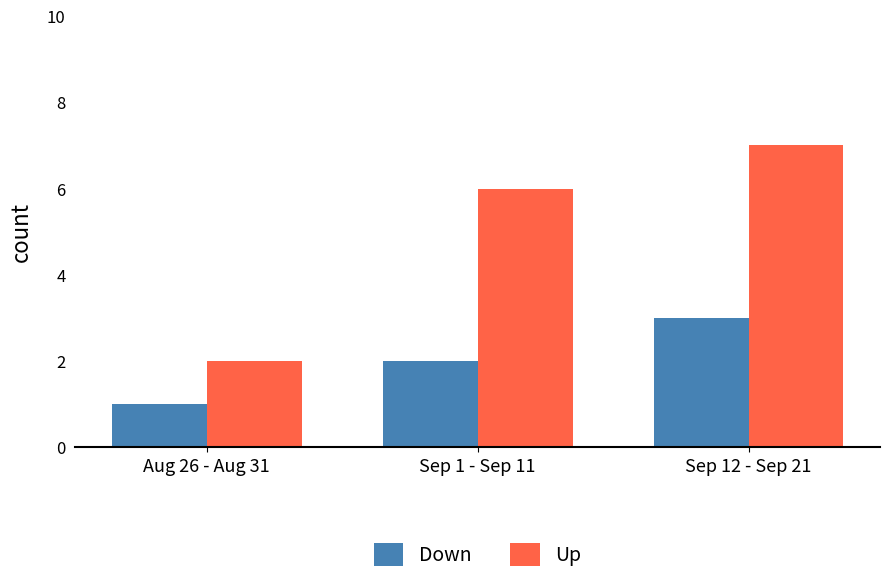

Which label corresponds to the largest value in the chart?

Sep 12 - Sep 21